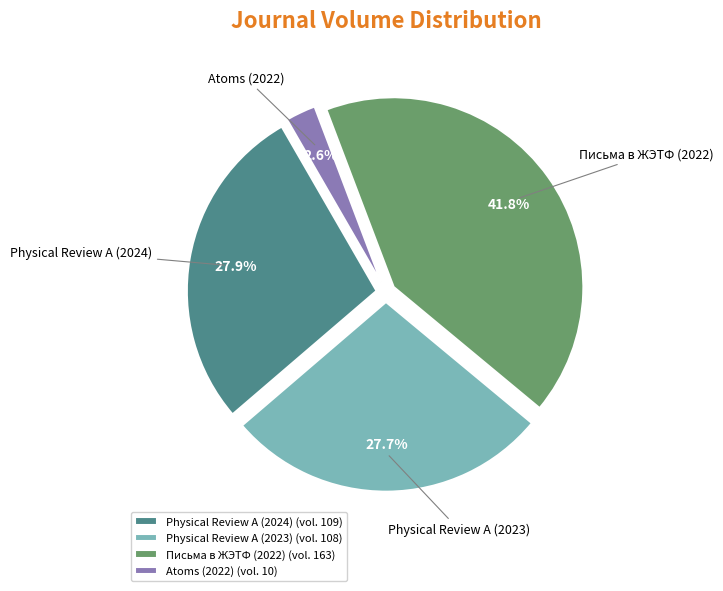

Between Atoms (2022) and Physical Review A (2024), which is larger?

Physical Review A (2024)